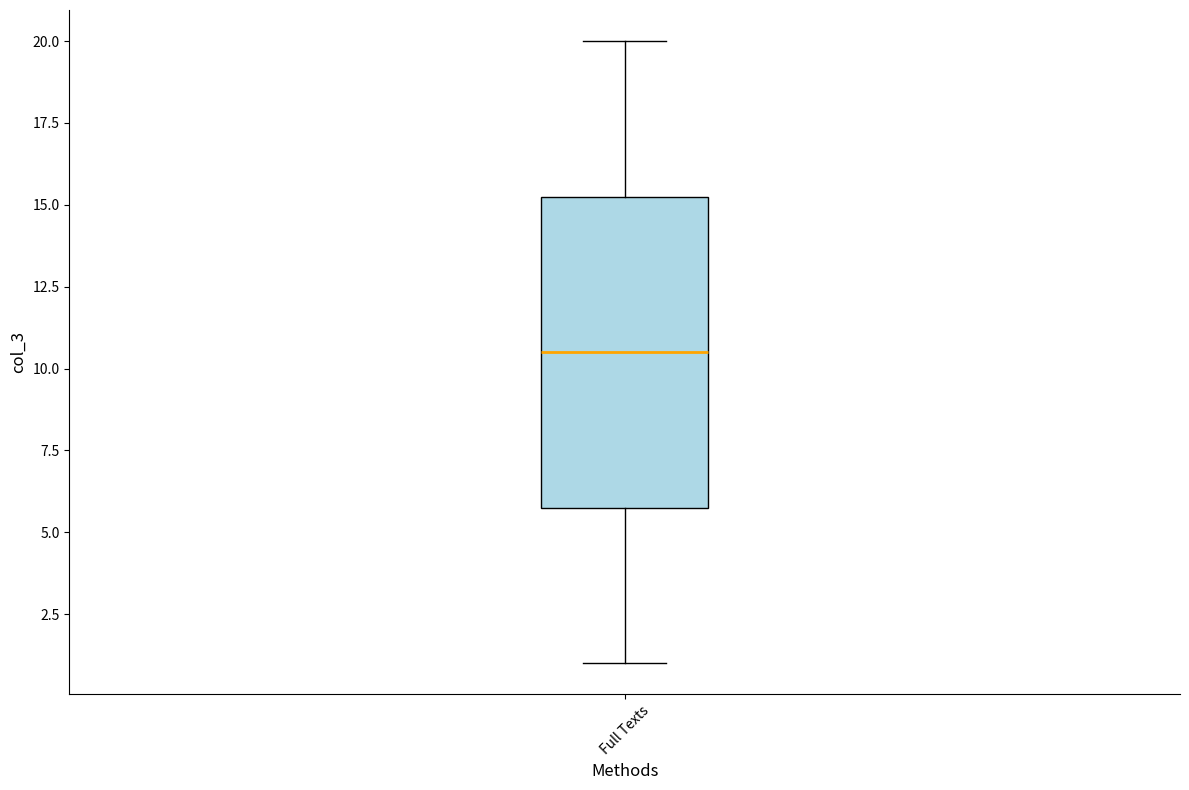

Read this box plot against the y-axis: the position of the median line, the range covered by the box, and the ends of both whiskers. The values are not printed on the chart, so give them approximately, as read against the axis.

median 10.5, box 6.0 to 15.5, whiskers 1.0 to 20.0